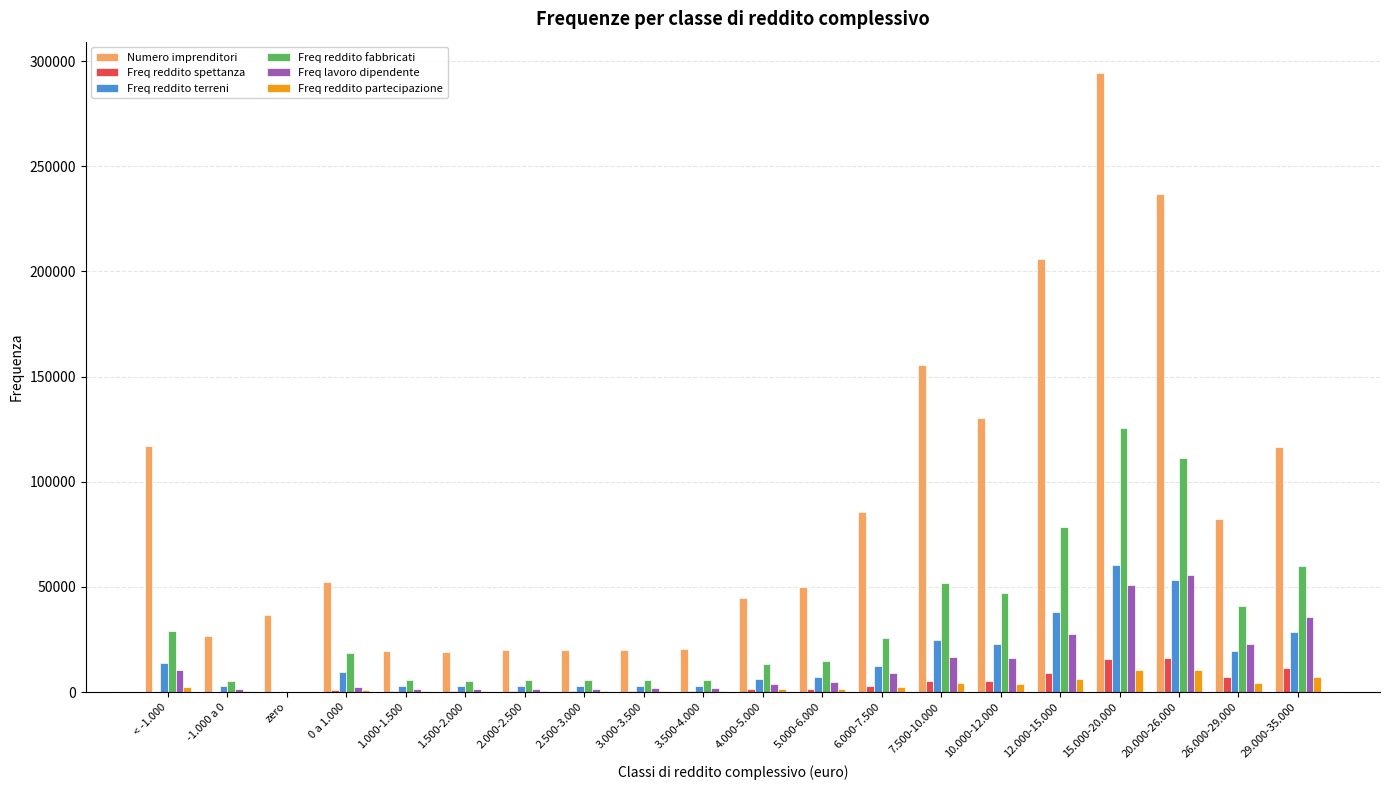

How many data points does each series have?

20